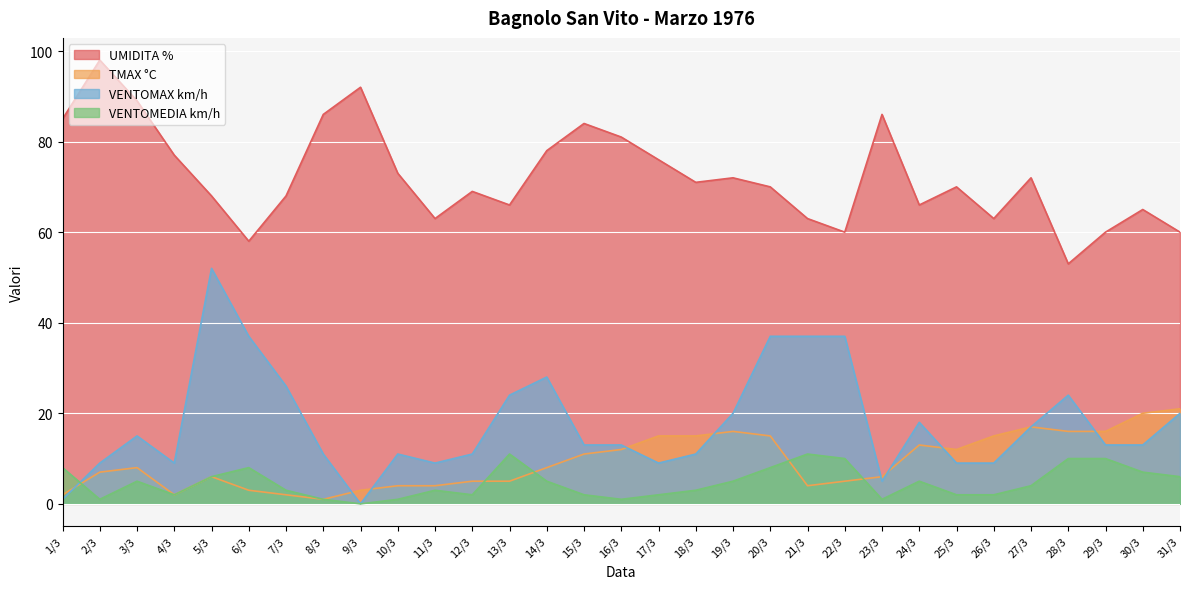

True or false: VENTOMAX km/h and TMAX °C cross at least once.

True